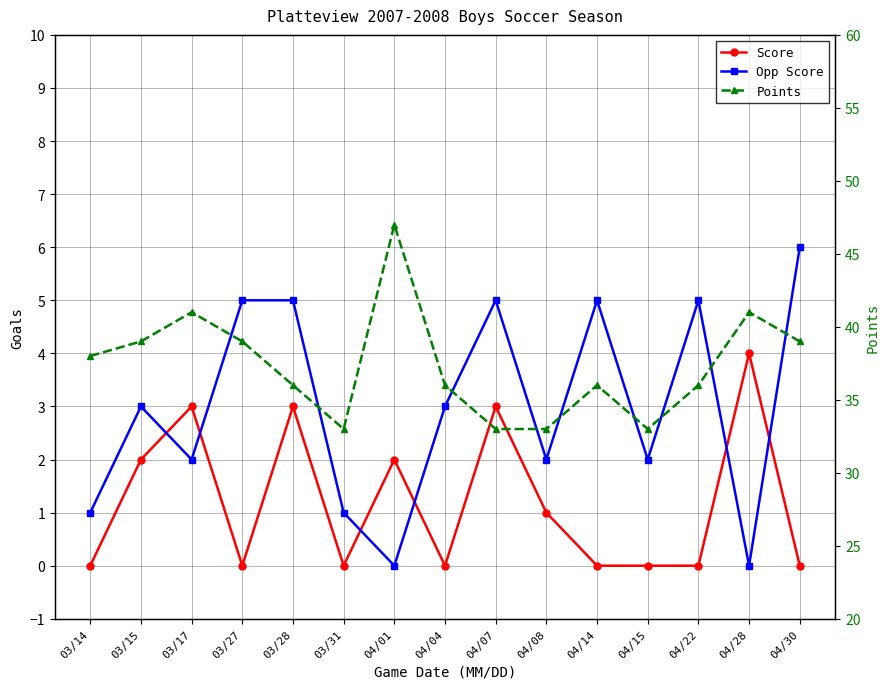

Reading left to right, list all the values displayed in this chart.

Score: 03/14=0	03/15=2	03/17=3	03/27=0	03/28=3	03/31=0	04/01=2	04/04=0	04/07=3	04/08=1	04/14=0	04/15=0	04/22=0	04/28=4	04/30=0
Opp Score: 03/14=1	03/15=3	03/17=2	03/27=5	03/28=5	03/31=1	04/01=0	04/04=3	04/07=5	04/08=2	04/14=5	04/15=2	04/22=5	04/28=0	04/30=6
Points: 03/14=38	03/15=39	03/17=41	03/27=39	03/28=36	03/31=33	04/01=47	04/04=36	04/07=33	04/08=33	04/14=36	04/15=33	04/22=36	04/28=41	04/30=39